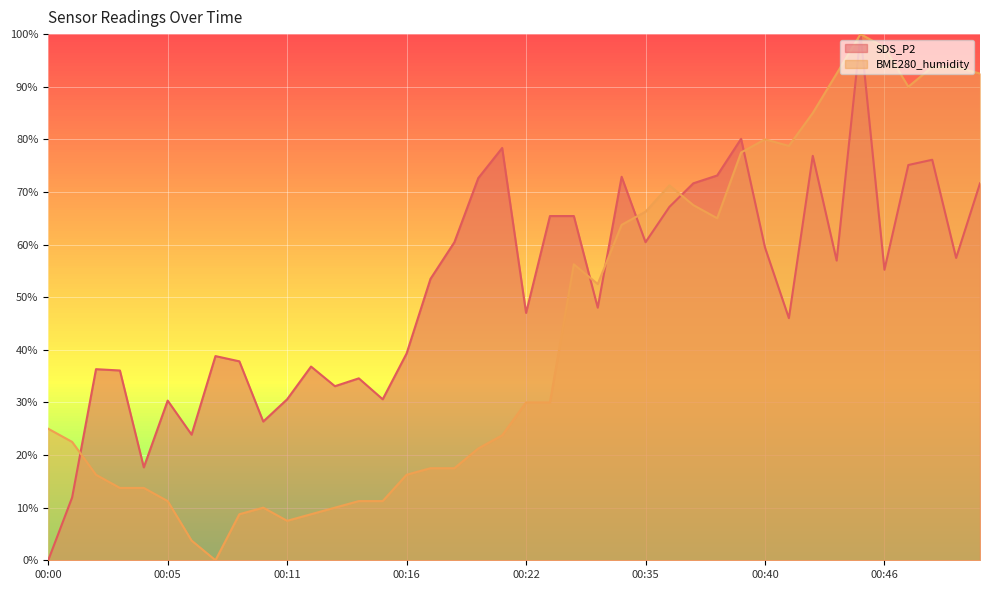

List the labels in order of BME280_humidity value, largest first.

00:44, 00:46, 00:48, 00:49, 00:43, 00:50, 00:47, 00:42, 00:40, 00:41, 00:39, 00:36, 00:37, 00:35, 00:38, 00:34, 00:32, 00:33, 00:22, 00:23, 00:00, 00:21, 00:01, 00:20, 00:17, 00:18, 00:02, 00:16, 00:03, 00:04, 00:05, 00:14, 00:15, 00:10, 00:13, 00:09, 00:12, 00:11, 00:06, 00:07